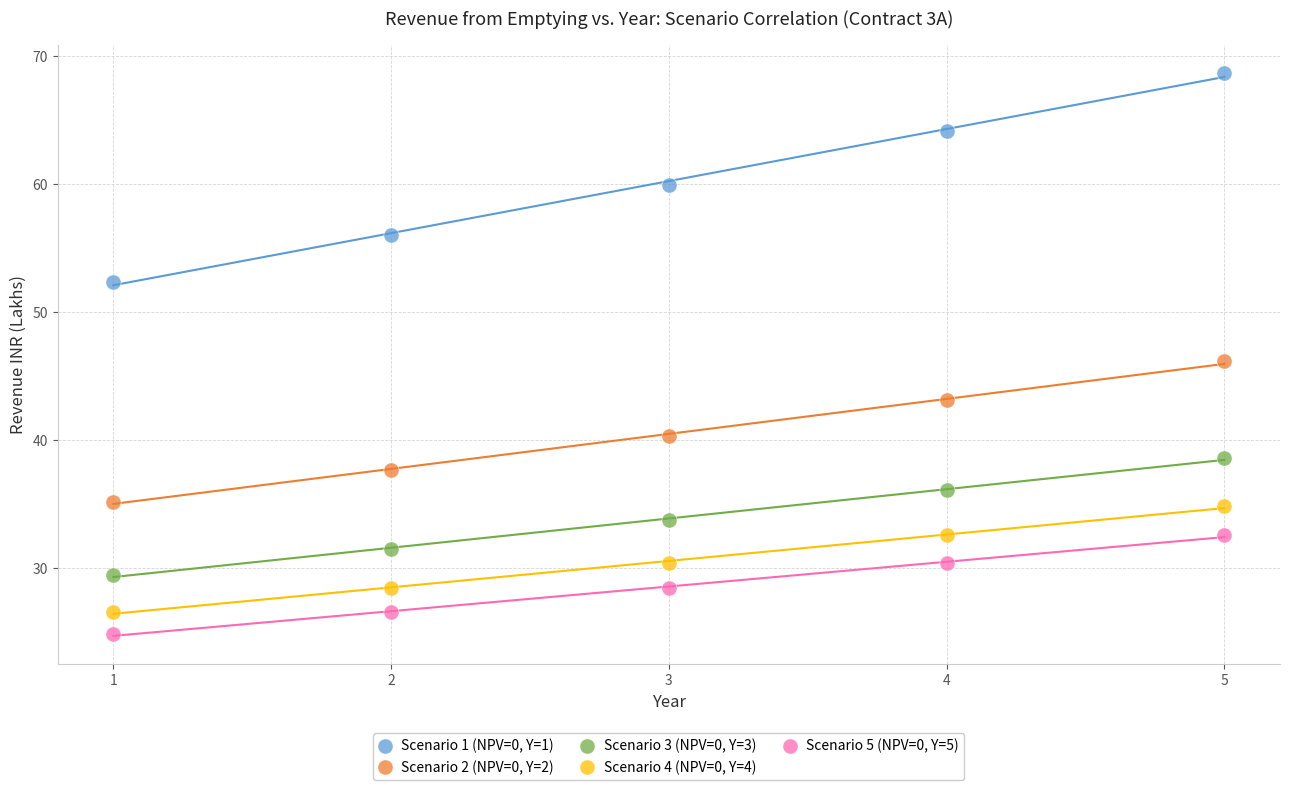

Which series reaches the minimum Y coordinate?

Scenario 5 (NPV=0, Y=5)